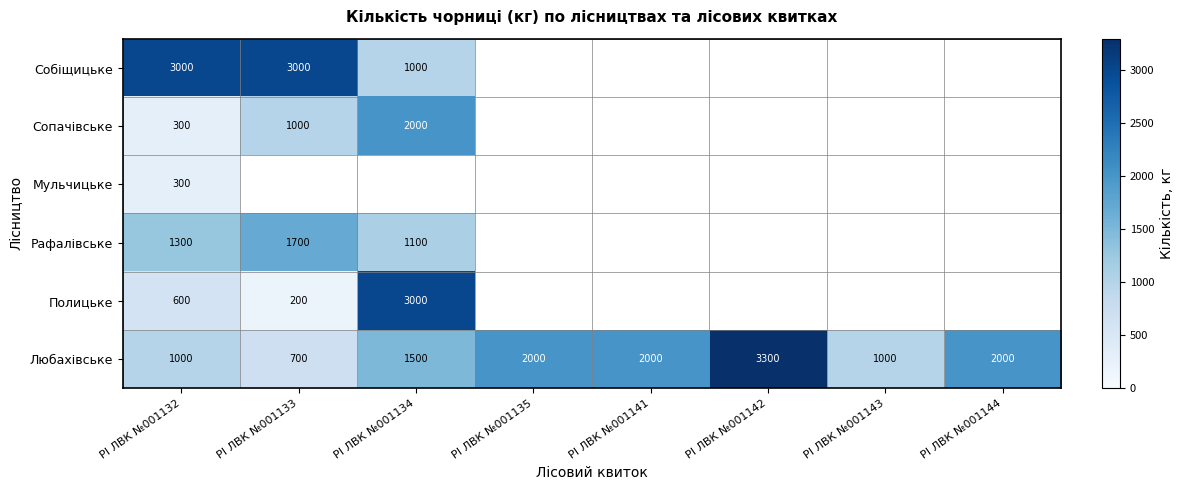

What is the average value of the Любахівське series?

1688